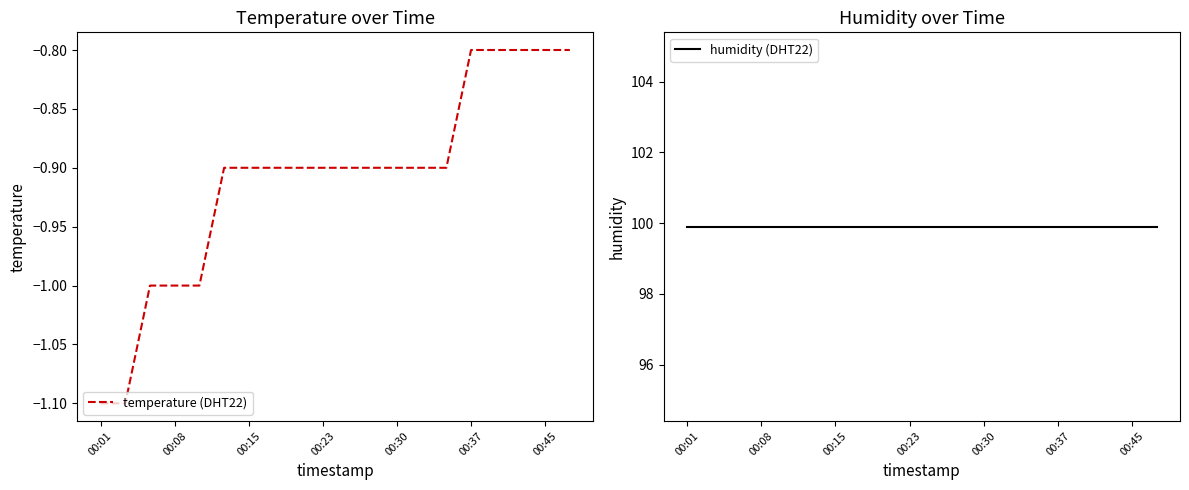

Which series has the largest total across all categories?

humidity (DHT22)